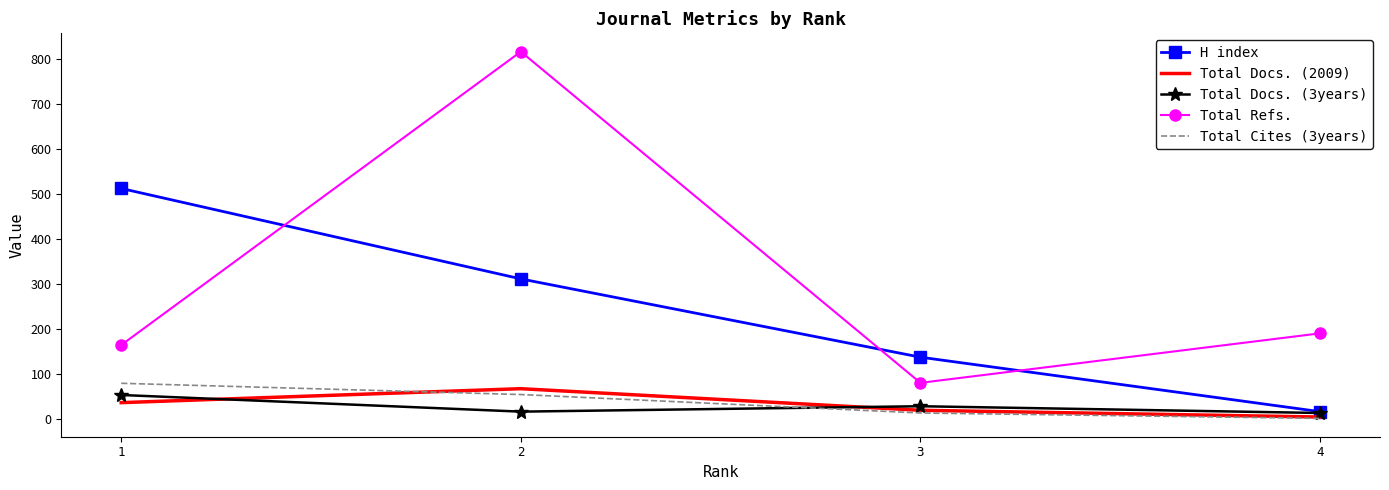

Which series has the largest range (max minus min)?

Total Refs.